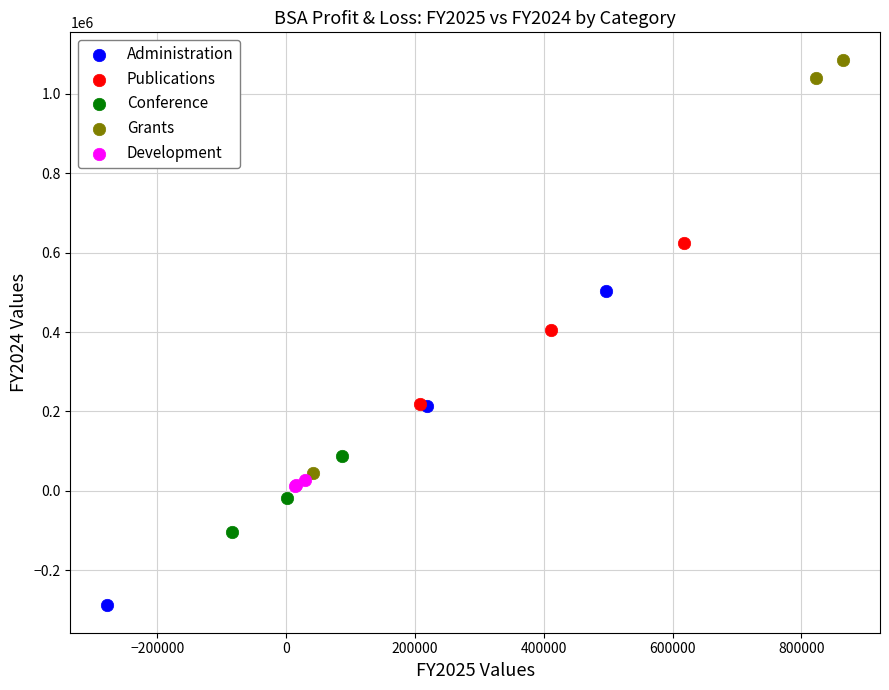

Which series has the largest Y range (max minus min)?

Grants